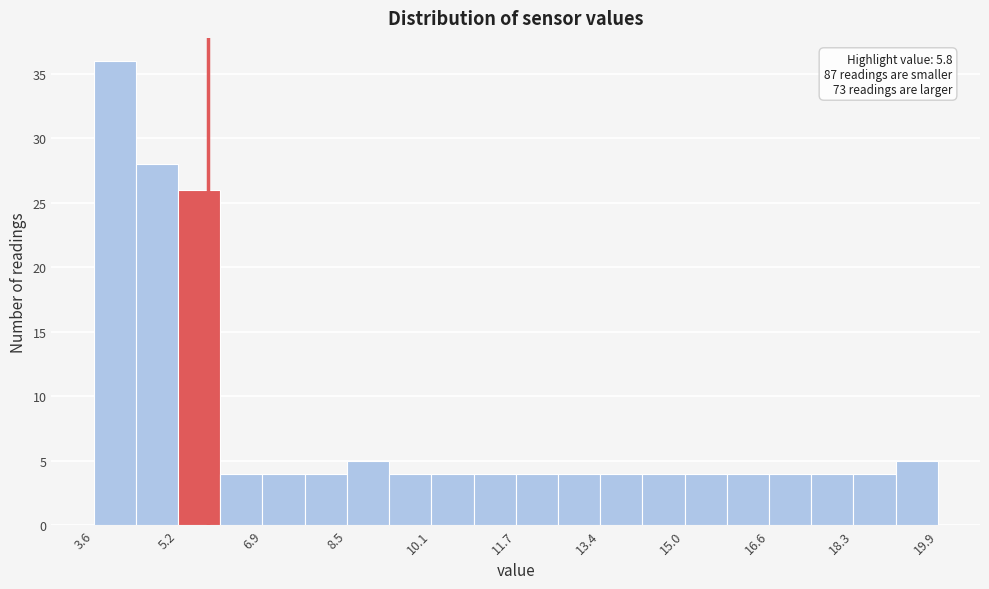

Which range on the x-axis has the tallest bar?

3.6 to 4.4